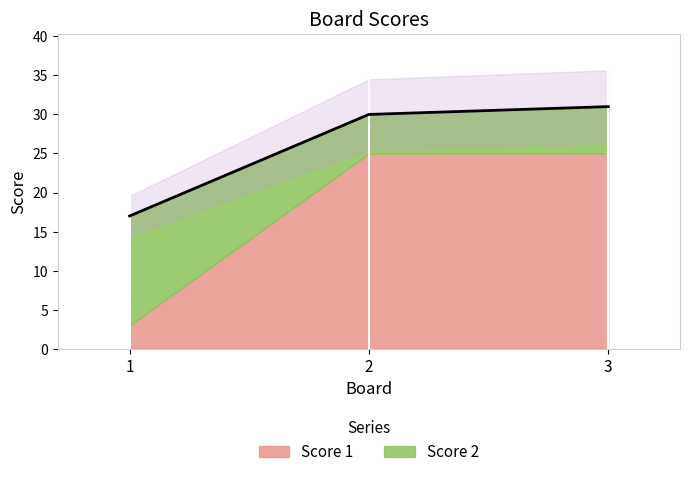

How many values are below 30?

1